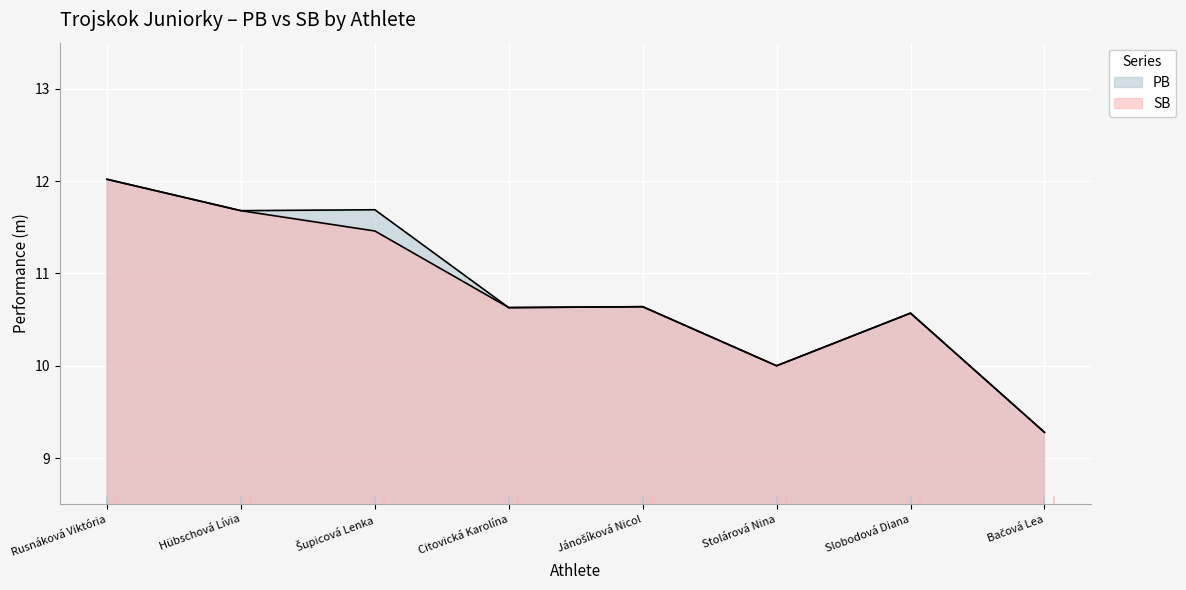

At how many categories does at least one series exceed 9?

8